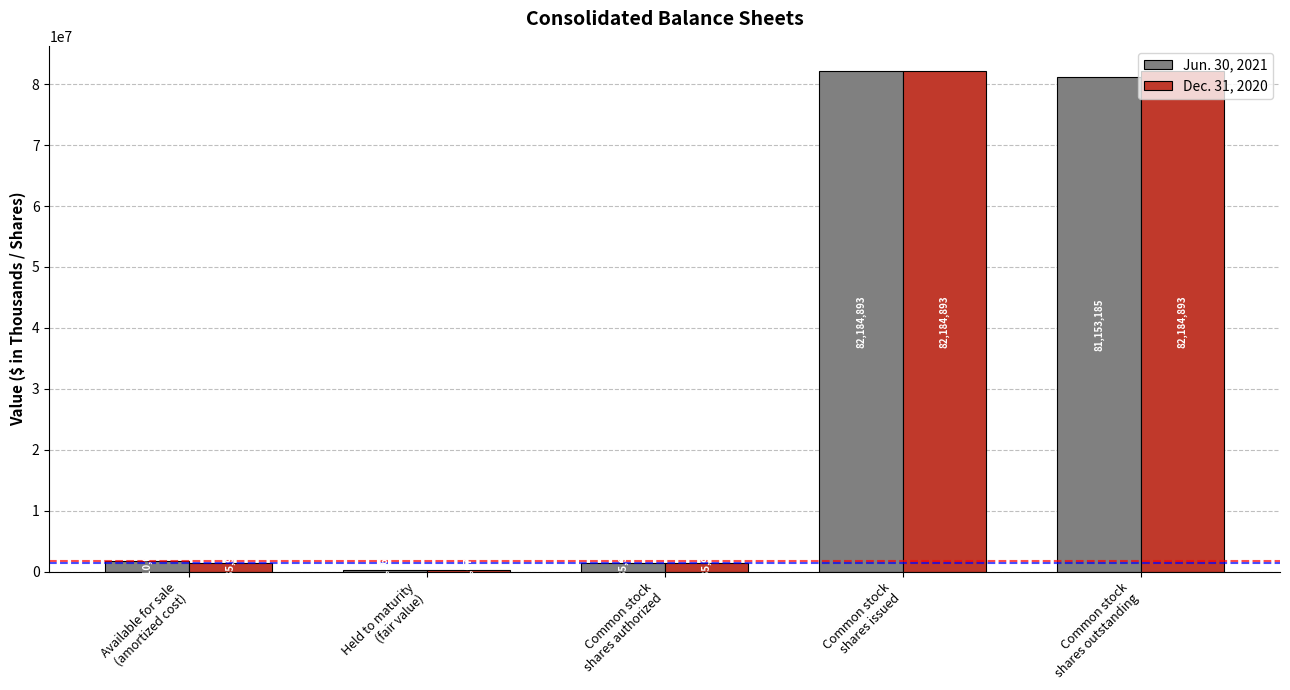

What value does the Dec. 31, 2020 series have at Common stock
shares outstanding, to the nearest 10?

82184890